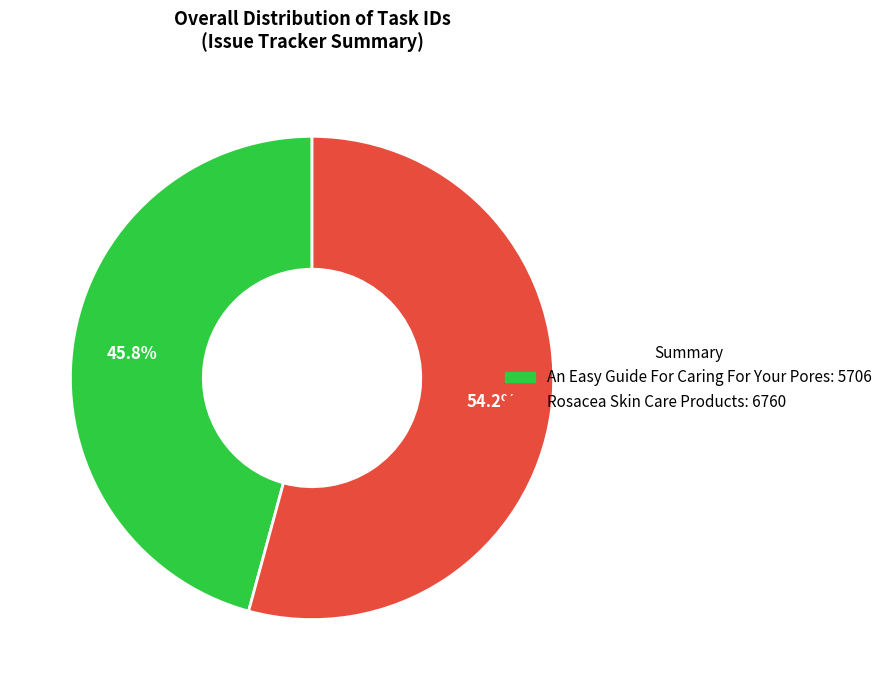

To the nearest percent, what is the difference between the largest and smallest slice percentages?

8%